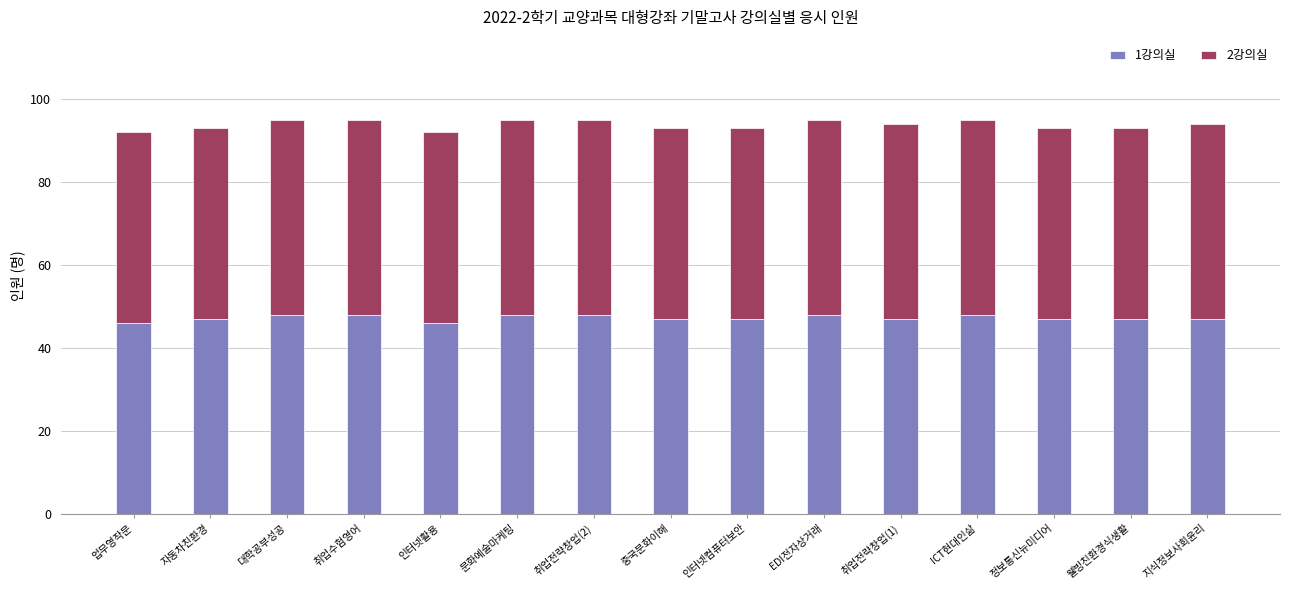

How many distinct data groups are displayed?

2